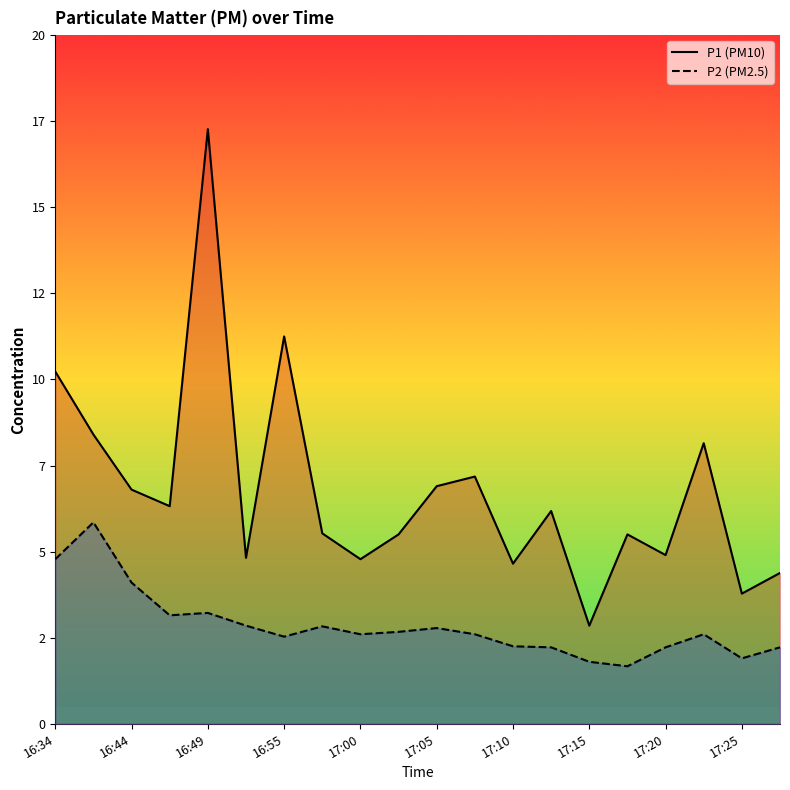

How many interior local valleys does the P2 series have?

5